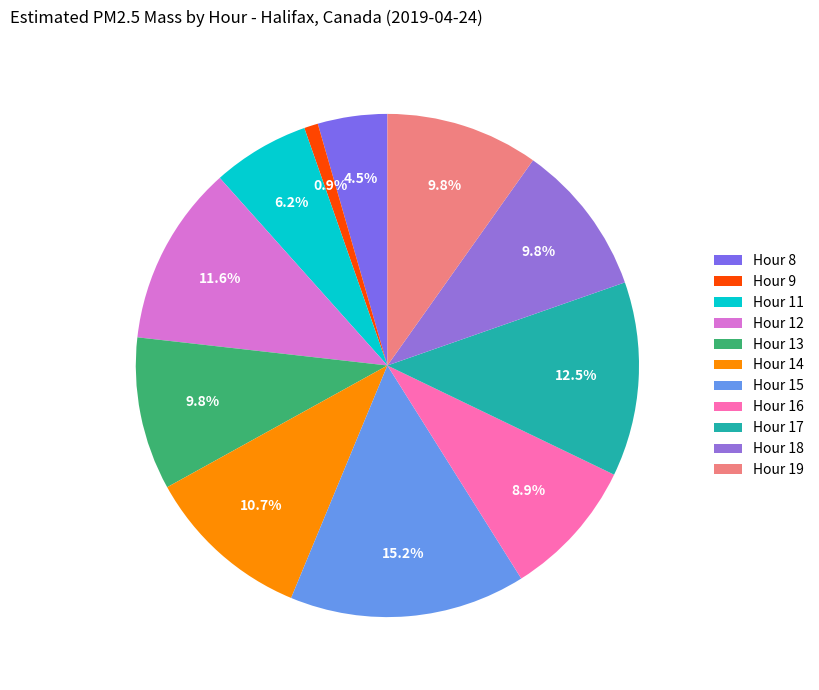

Which slice is the smallest?

Hour 9